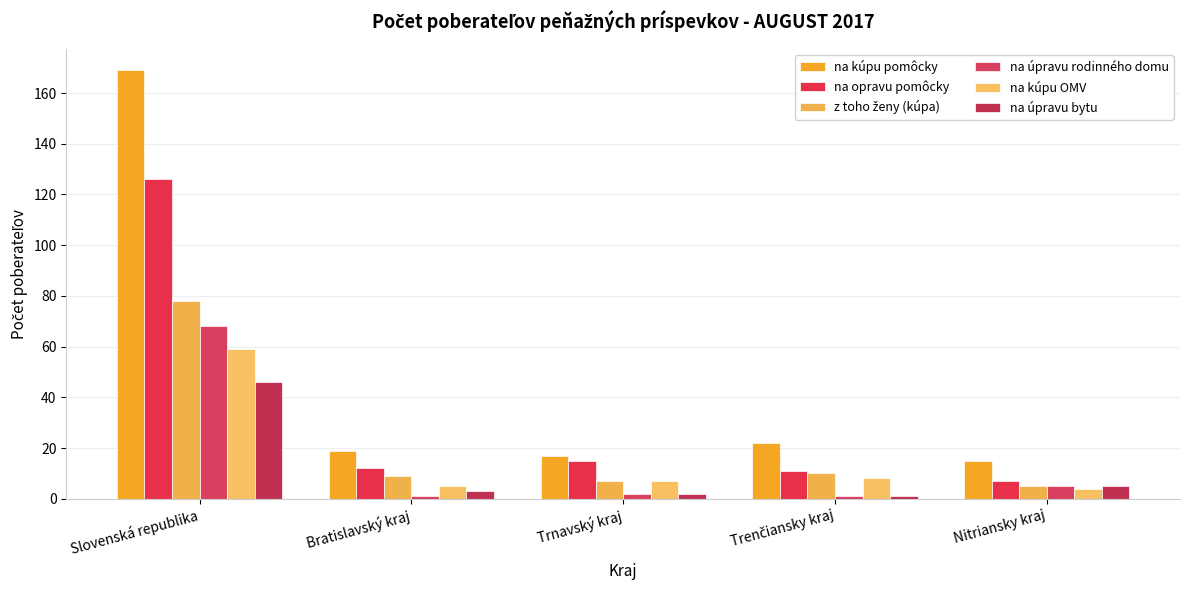

What position from the left is Trenčiansky kraj?

4